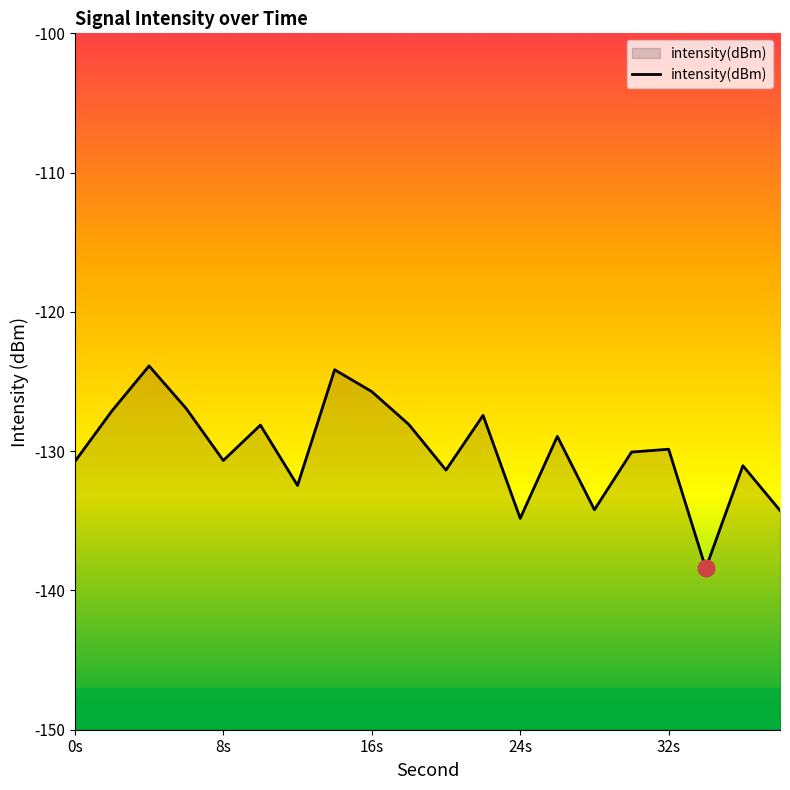

True or false: there are more than 1 points higher than both neighbors.

True